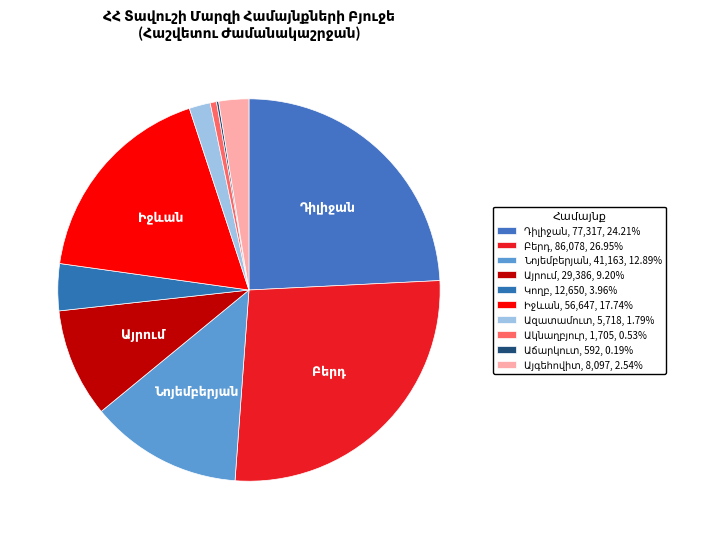

Count the number of slices in the pie.

10